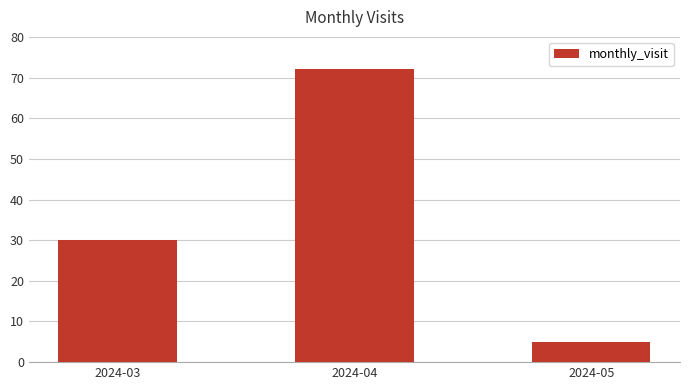

What is the average value?

36